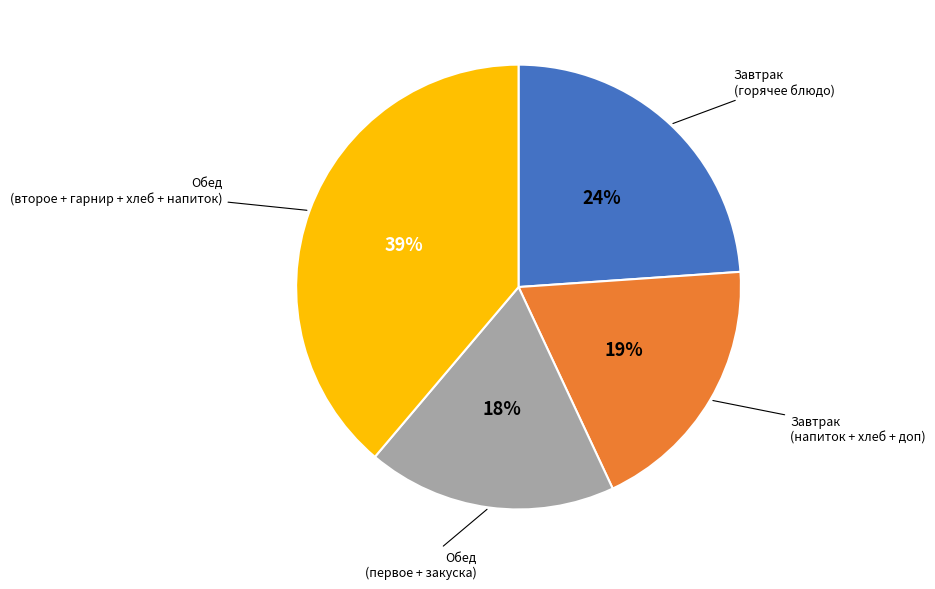

True or false: Завтрак (напиток + хлеб + доп) accounts for 19% of the total.

True